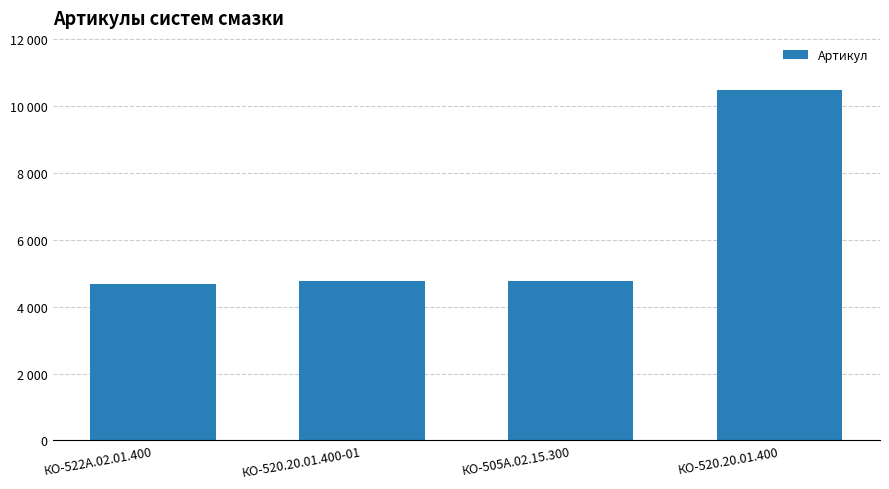

The value at КО-505А.02.15.300 is 4763. True or false?

True